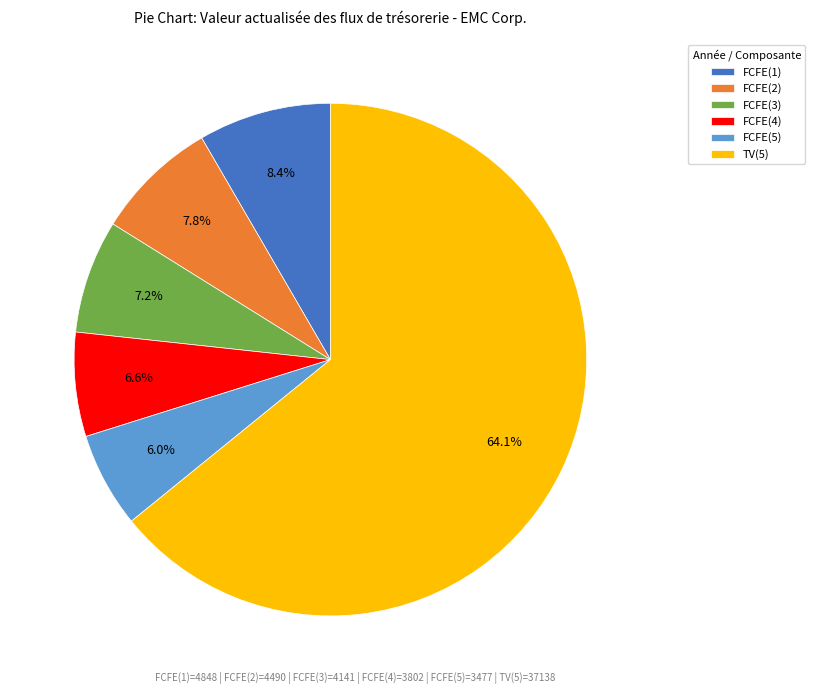

To the nearest percent, what percentage of the pie is TV(5)?

64%